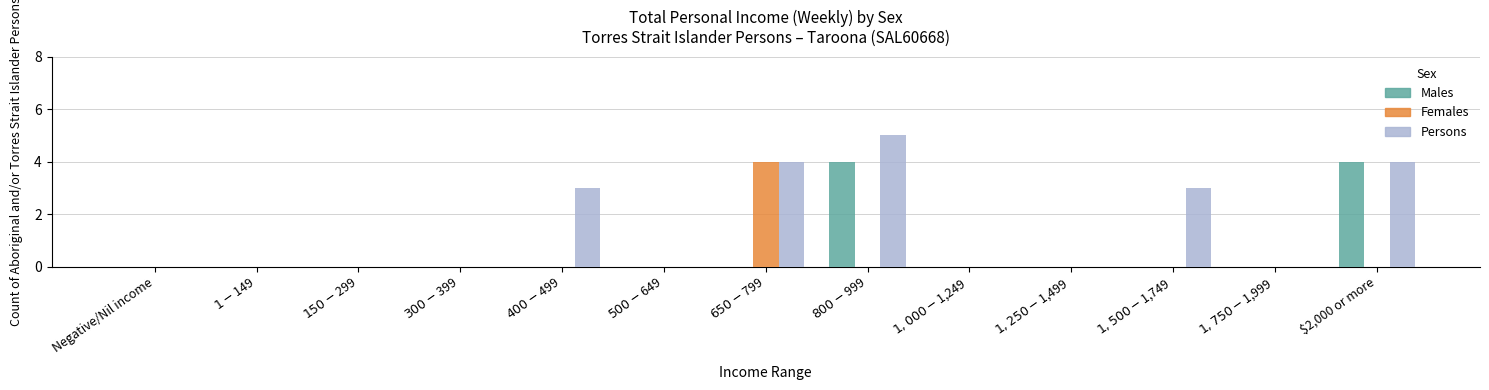

What is the sum of all Females values?

4